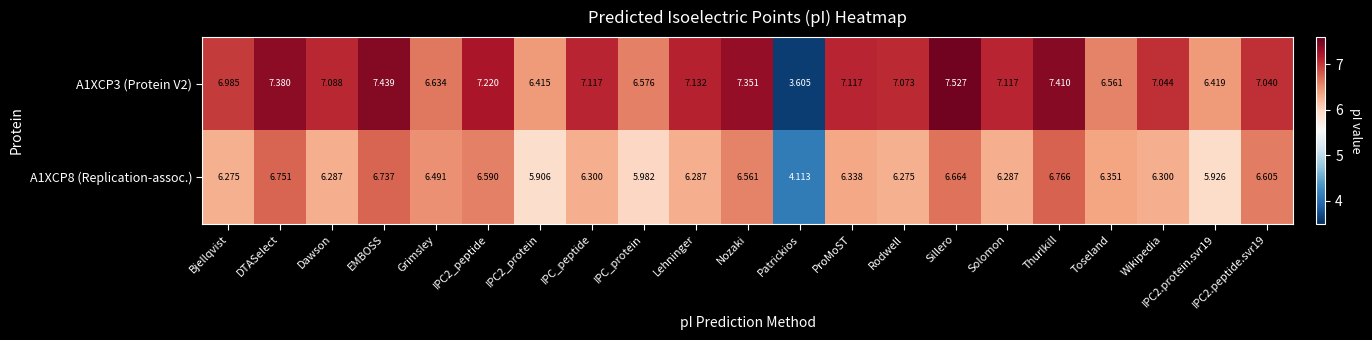

How many categories are shown in the chart?

21